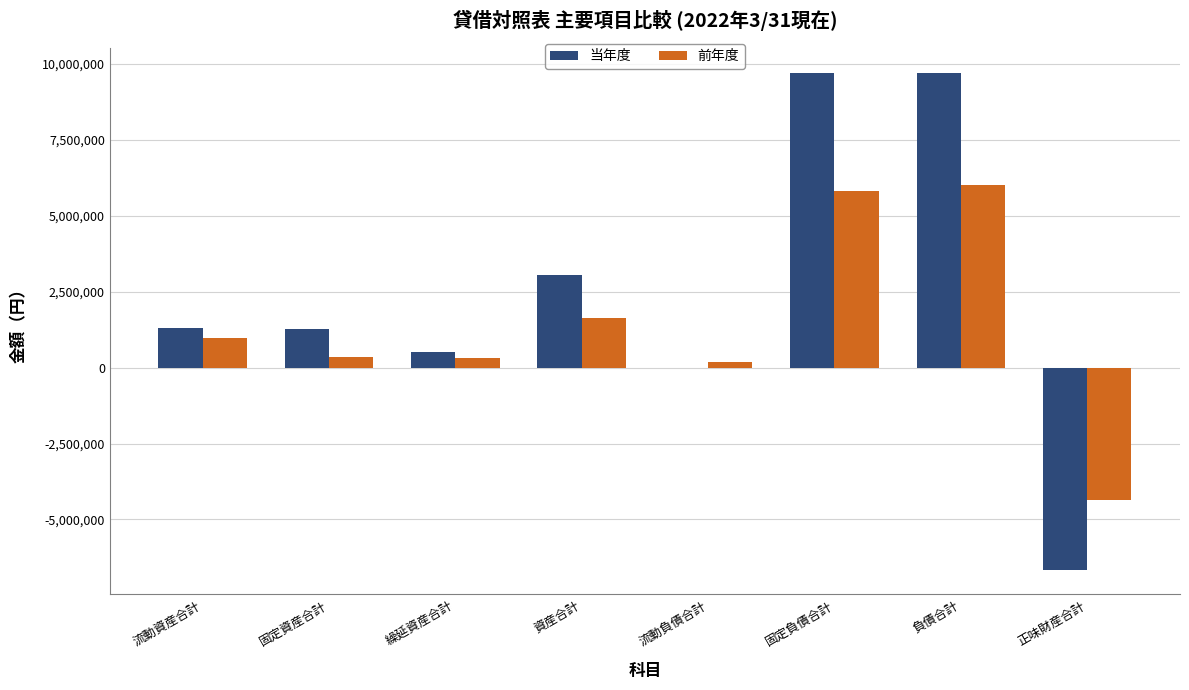

What is the approximate value of 当年度 at 繰延資産合計, to the nearest 10?

500720